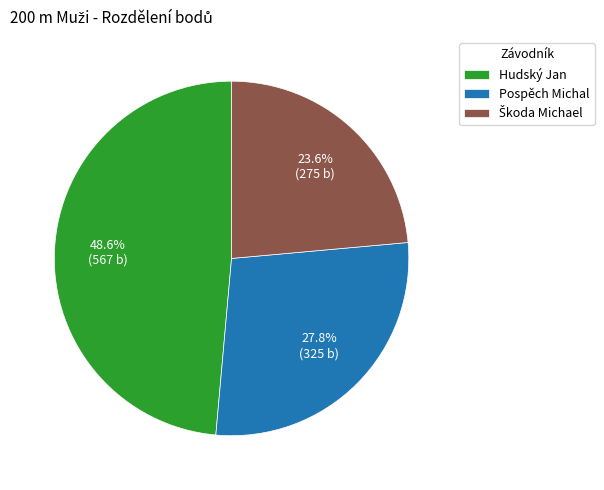

To the nearest percent, what is the combined percentage of Hudský Jan and Pospěch Michal?

76%